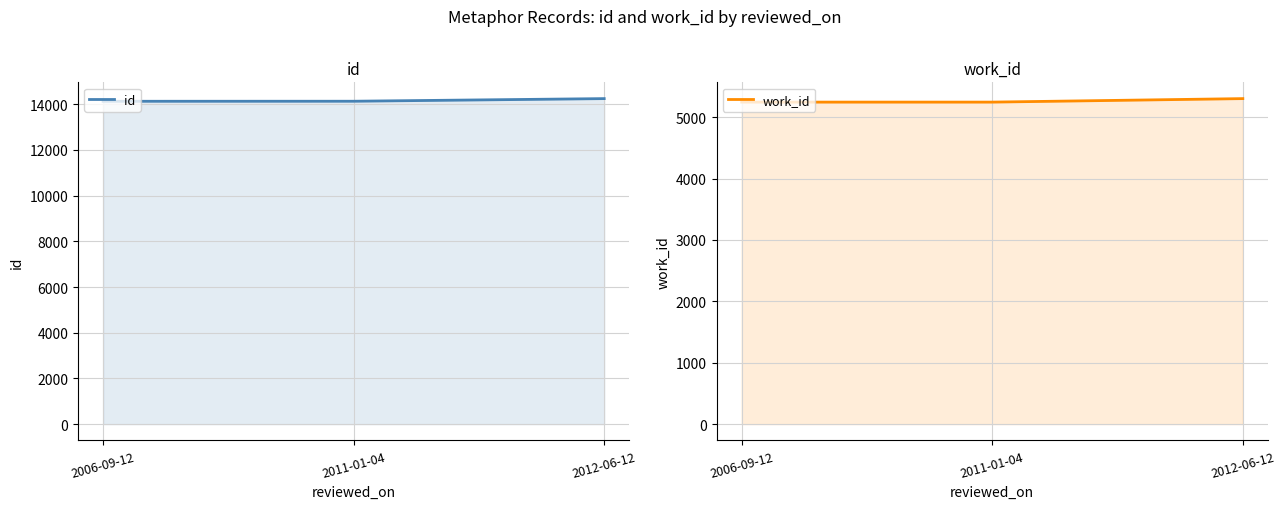

What is the label of the 1st point from the right?

2012-06-12